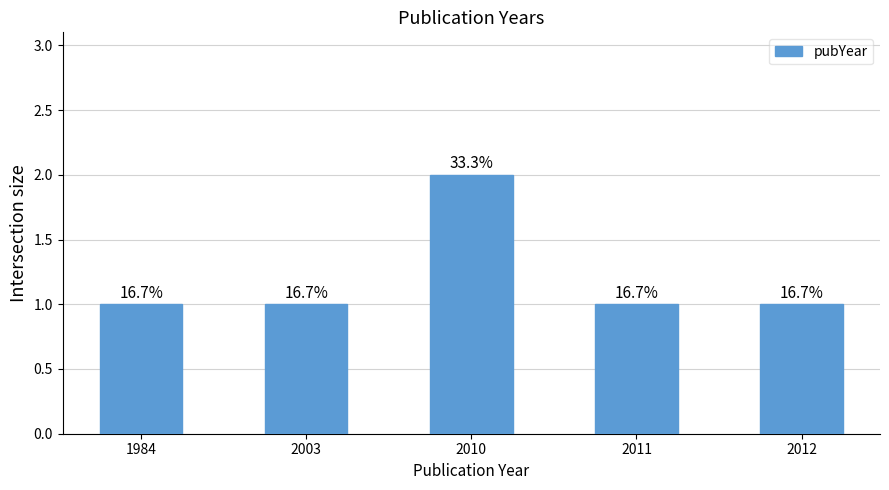

How many bars are there in total?

5